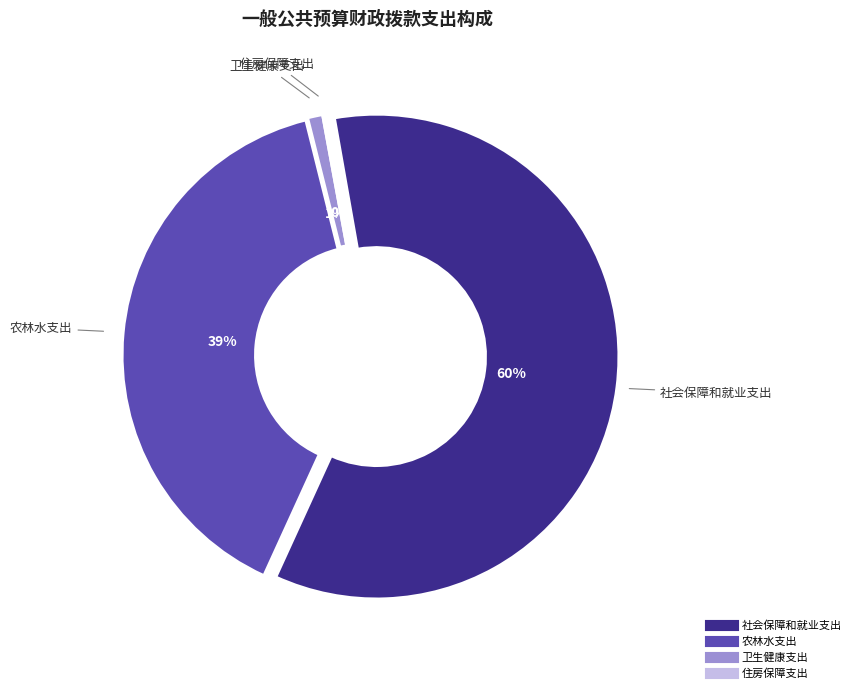

What is the change in value from 农林水支出 to 卫生健康支出?

-3898398.5